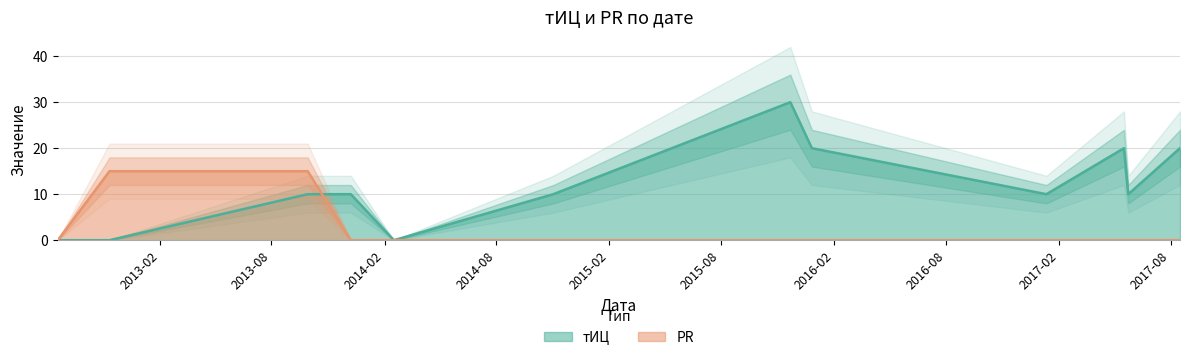

How many lines are shown in the chart?

2